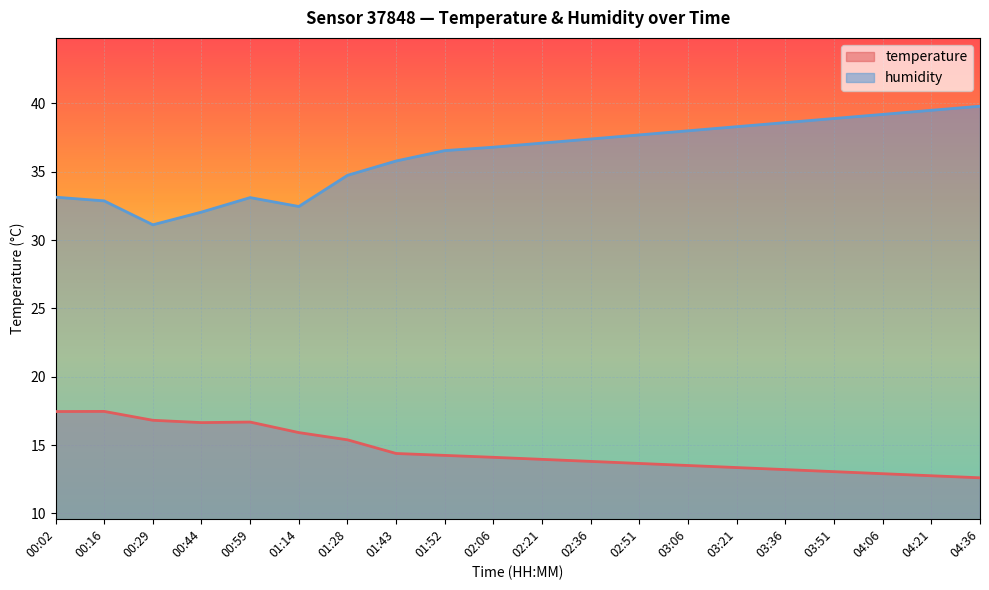

What is the spread (max minus min) of values at 04:36?

27.2